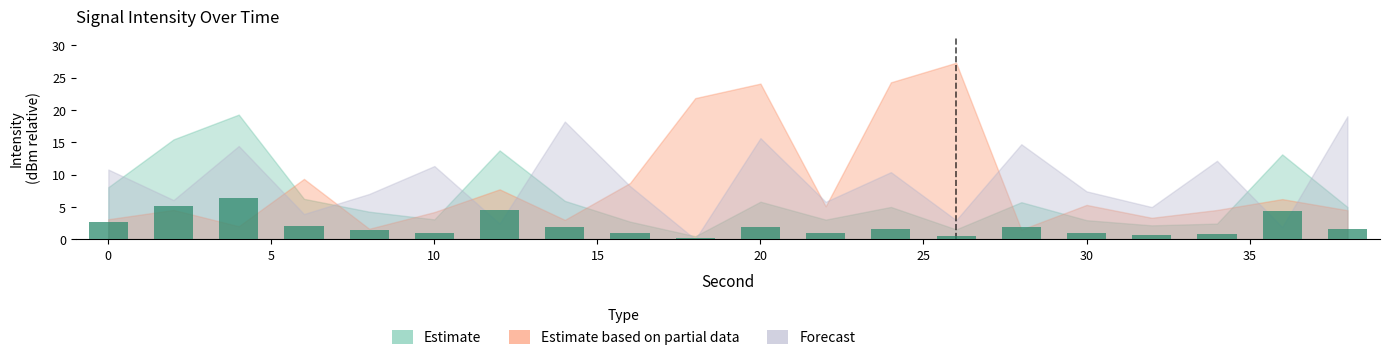

Between 12 and 10, which is larger?

12